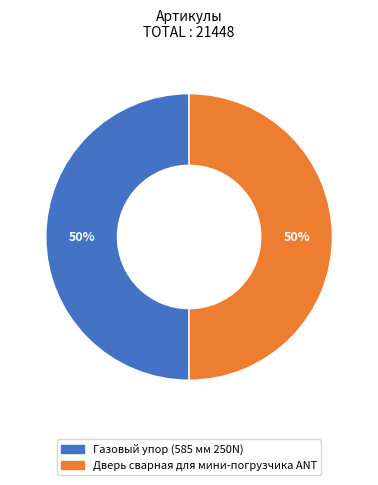

The Газовый упор (585 мм 250N) slice represents 38% of the pie. True or false?

False